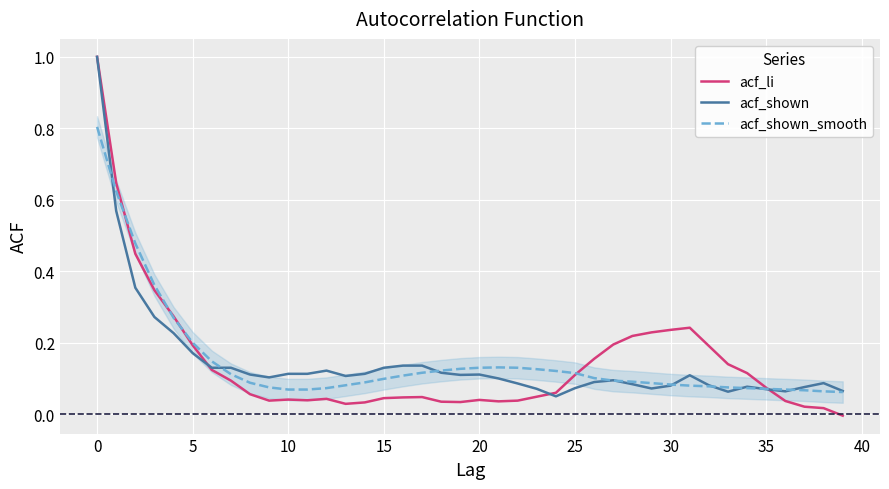

How many lines are shown in the chart?

3